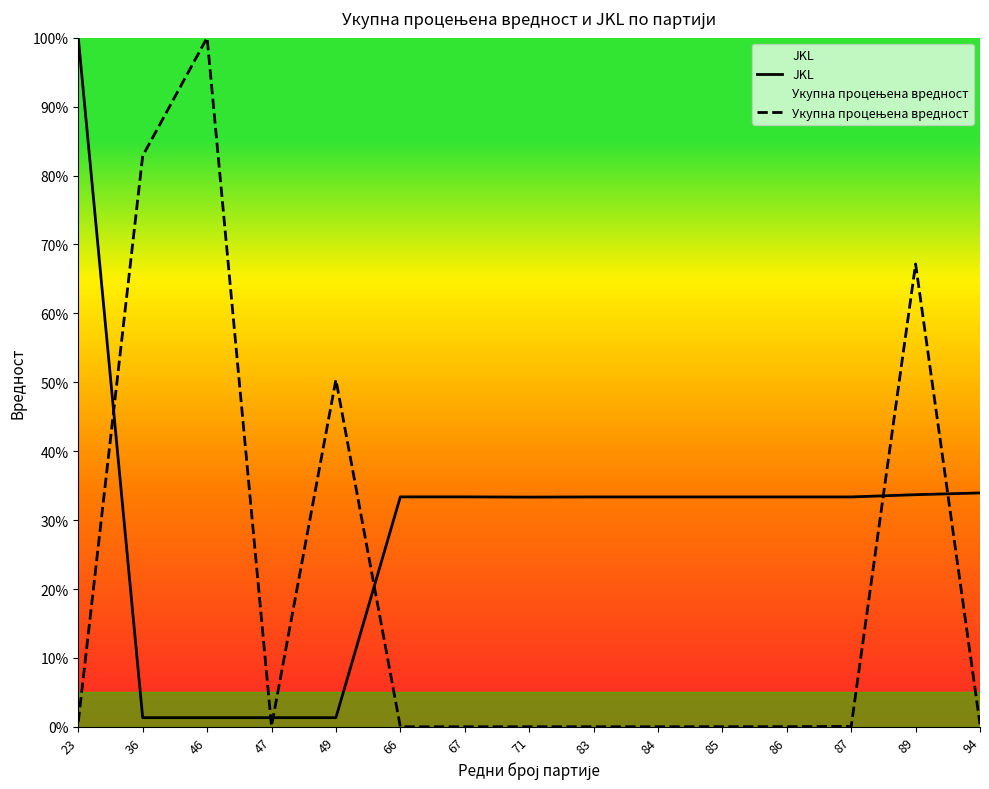

What is the maximum value shown in the chart?

100.0